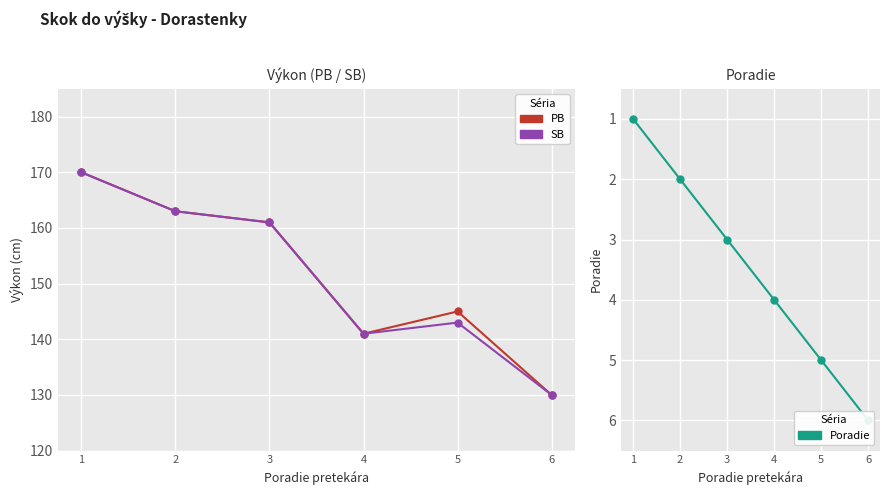

True or false: Poradie has a value of 1 at 4.

False